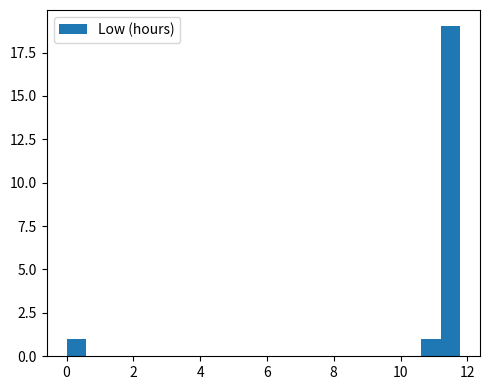

Around what value on the x-axis is the tallest bar? Give the approximate position of its centre, as read against the axis.

11.4